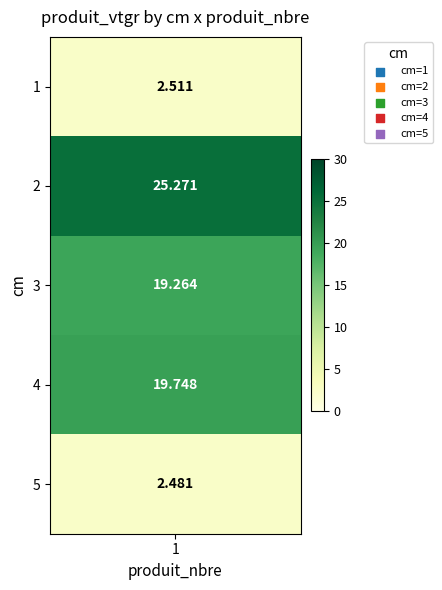

Reading left to right, list all the values displayed in this chart.

1=2.5	2=25.3	3=19.3	4=19.7	5=2.5